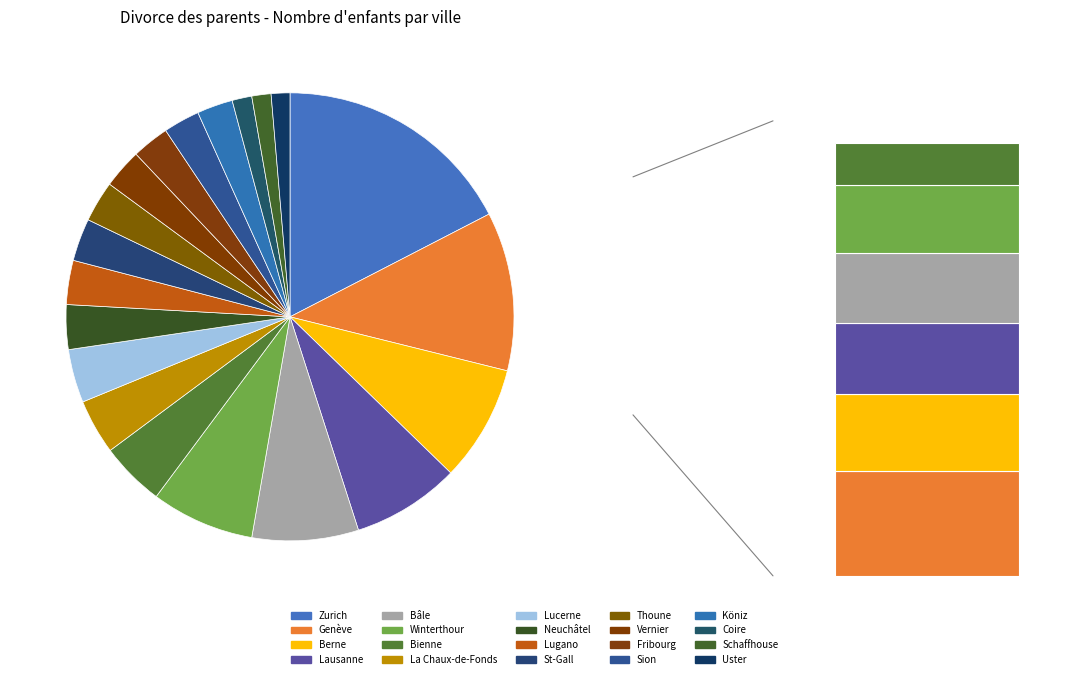

To the nearest percent, what is the combined percentage of Lausanne and Lucerne?

12%